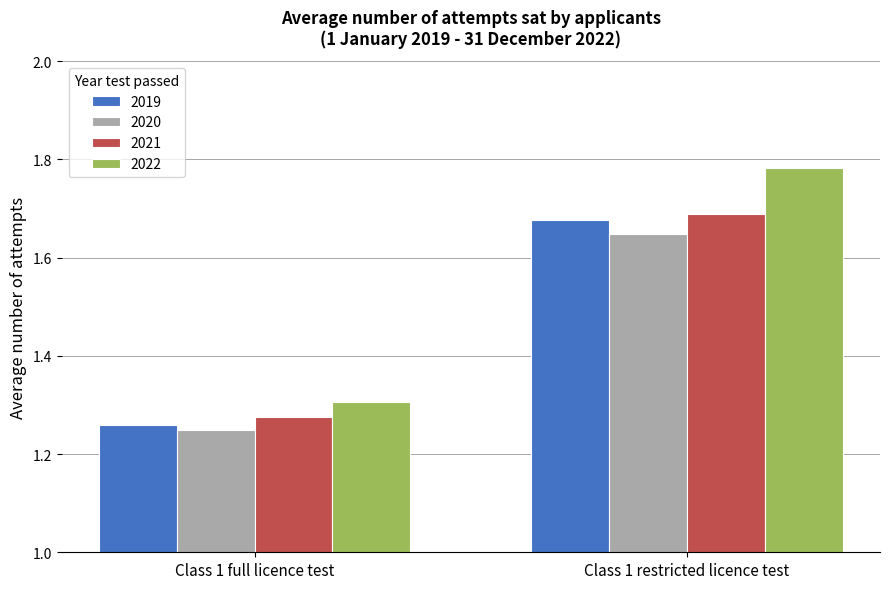

What is the label of the 1st bar from the left?

Class 1 full licence test